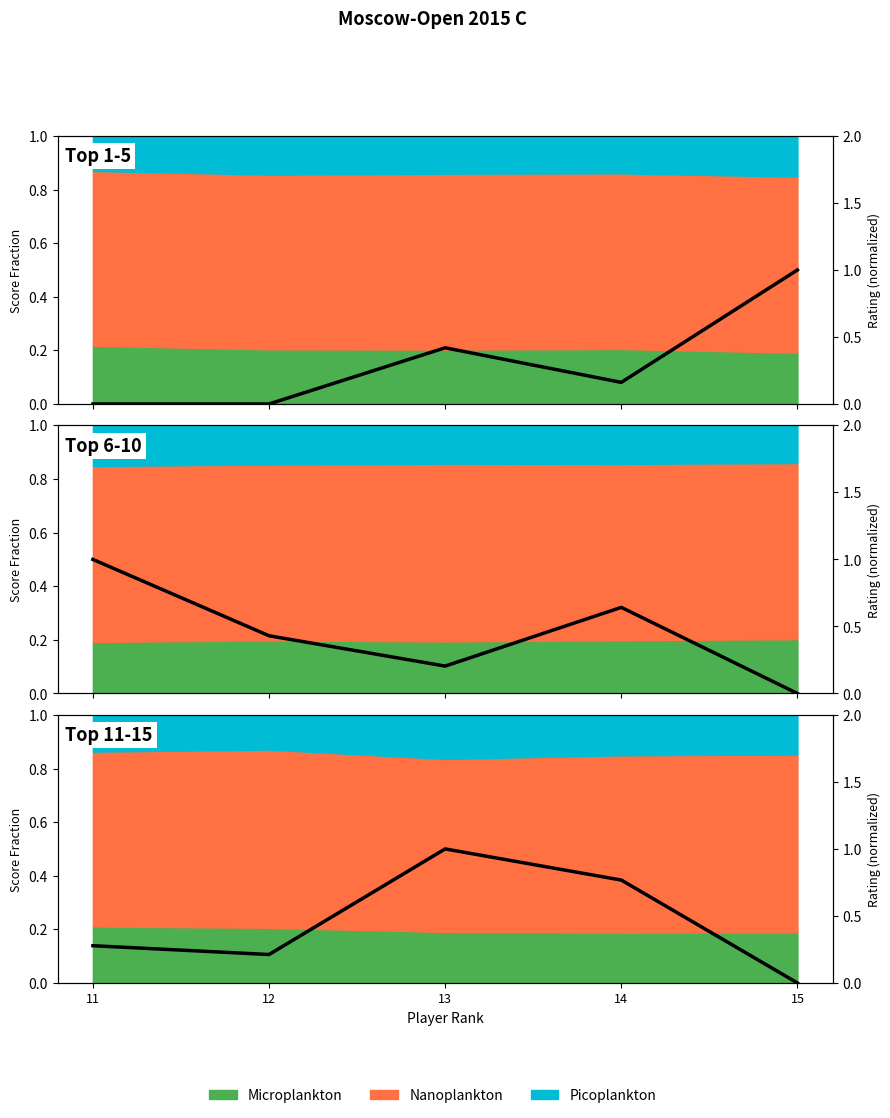

True or false: the data shows 0.0 at 15.

True